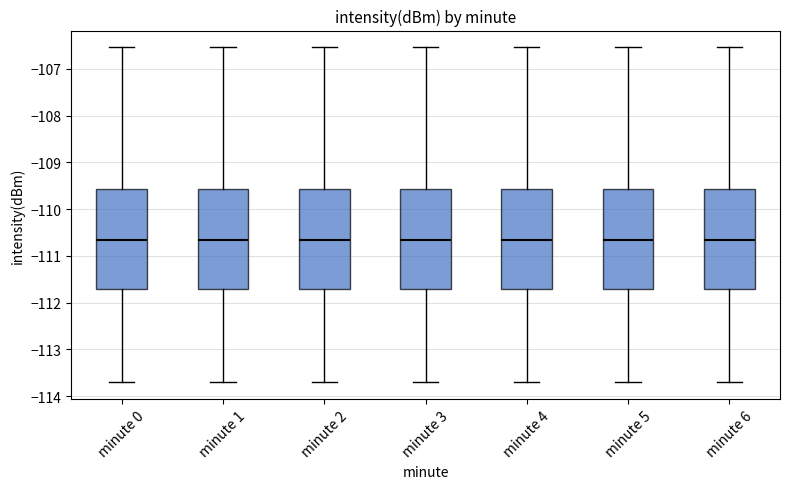

Reading left to right, transcribe this box plot: for each box, give where its median line is, the range the box spans, and where its two whiskers end, as read against the y-axis. The values are not printed on the chart, so give them approximately, as read against the axis.

minute 0: median -110.7, box -111.7 to -109.6, whiskers -113.7 to -106.5
minute 1: median -110.7, box -111.7 to -109.6, whiskers -113.7 to -106.5
minute 2: median -110.7, box -111.7 to -109.6, whiskers -113.7 to -106.5
minute 3: median -110.7, box -111.7 to -109.6, whiskers -113.7 to -106.5
minute 4: median -110.7, box -111.7 to -109.6, whiskers -113.7 to -106.5
minute 5: median -110.7, box -111.7 to -109.6, whiskers -113.7 to -106.5
minute 6: median -110.7, box -111.7 to -109.6, whiskers -113.7 to -106.5